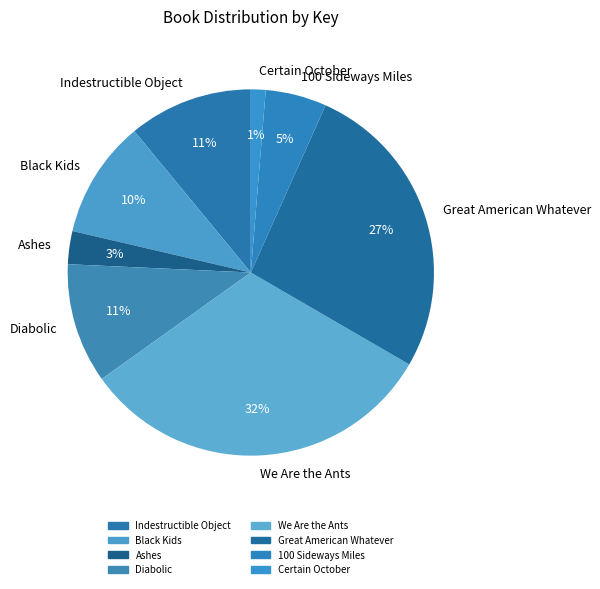

What is the smallest slice in the pie chart?

Certain October